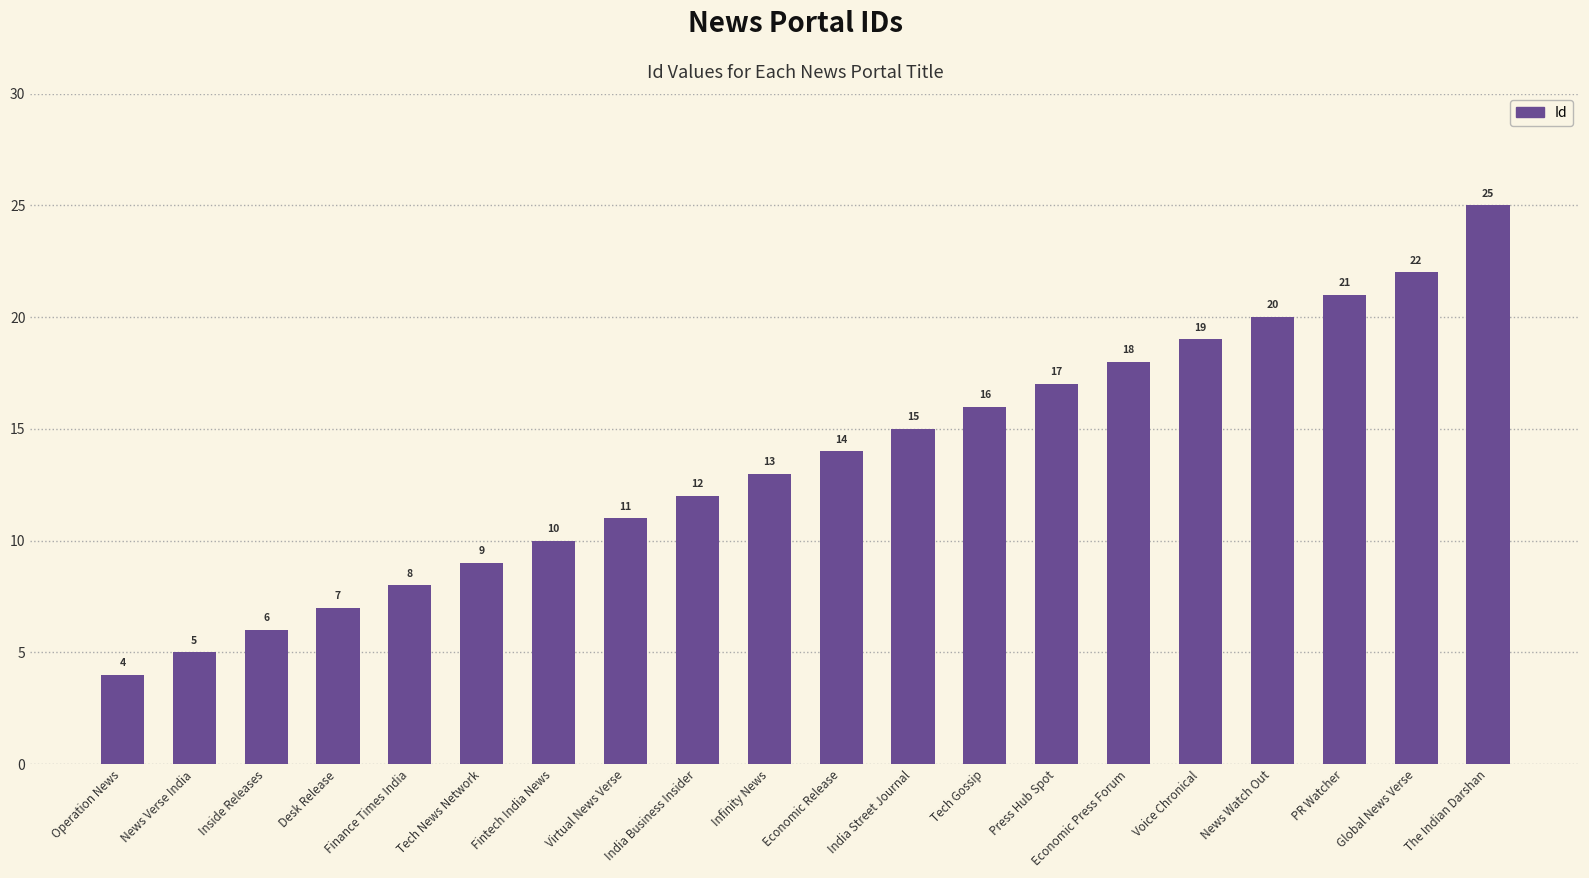

Count the number of data series in this chart.

1